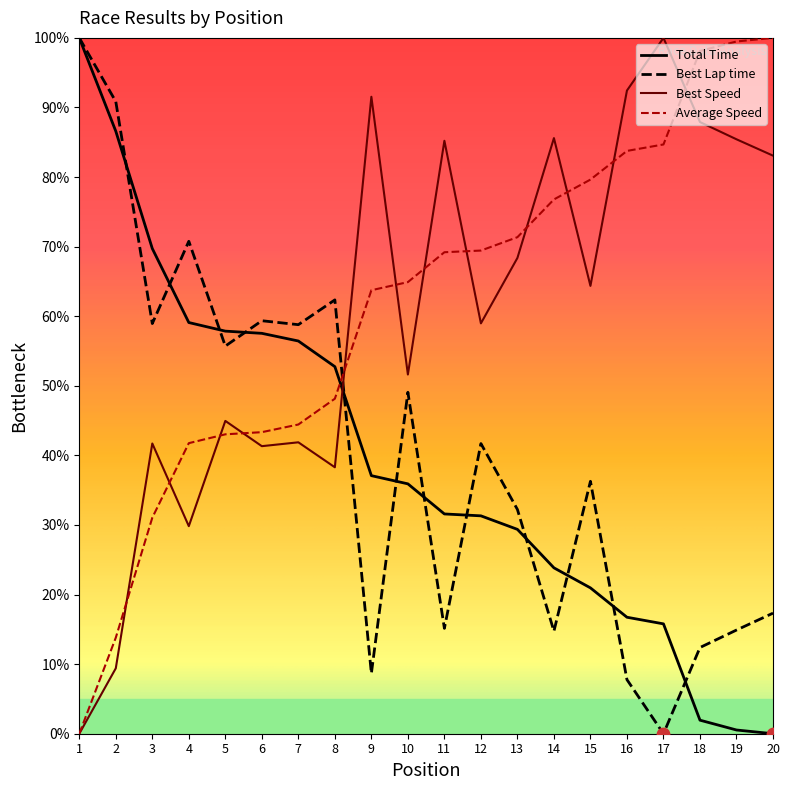

What is the total value across all series at 12?

201.4